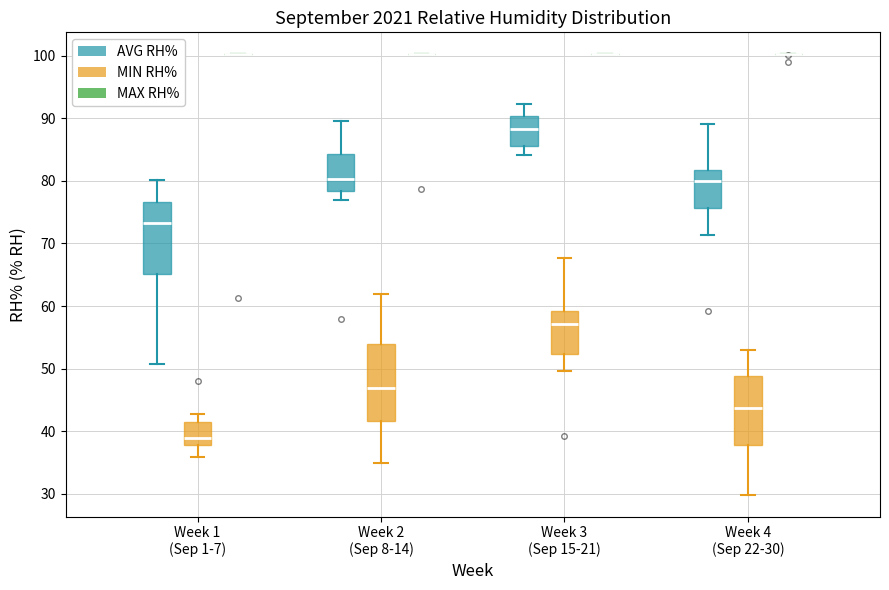

Reading left to right, transcribe this box plot: for each box, give where its median line is, the range the box spans, and where its two whiskers end, as read against the y-axis. The values are not printed on the chart, so give them approximately, as read against the axis.

Week 1 (Sep 1-7) (AVG RH%): median 73, box 65 to 77, whiskers 51 to 80
Week 1 (Sep 1-7) (MIN RH%): median 39, box 38 to 41, whiskers 36 to 43
Week 1 (Sep 1-7) (MAX RH%): box collapsed to a line at 100, whiskers 100 to 100
Week 2 (Sep 8-14) (AVG RH%): median 80, box 78 to 84, whiskers 77 to 90
Week 2 (Sep 8-14) (MIN RH%): median 47, box 42 to 54, whiskers 35 to 62
Week 2 (Sep 8-14) (MAX RH%): box collapsed to a line at 100, whiskers 100 to 100
Week 3 (Sep 15-21) (AVG RH%): median 88, box 86 to 90, whiskers 84 to 92
Week 3 (Sep 15-21) (MIN RH%): median 57, box 52 to 59, whiskers 50 to 68
Week 3 (Sep 15-21) (MAX RH%): box collapsed to a line at 100, whiskers 100 to 100
Week 4 (Sep 22-30) (AVG RH%): median 80, box 76 to 82, whiskers 71 to 89
Week 4 (Sep 22-30) (MIN RH%): median 44, box 38 to 49, whiskers 30 to 53
Week 4 (Sep 22-30) (MAX RH%): box collapsed to a line at 100, whiskers 100 to 100